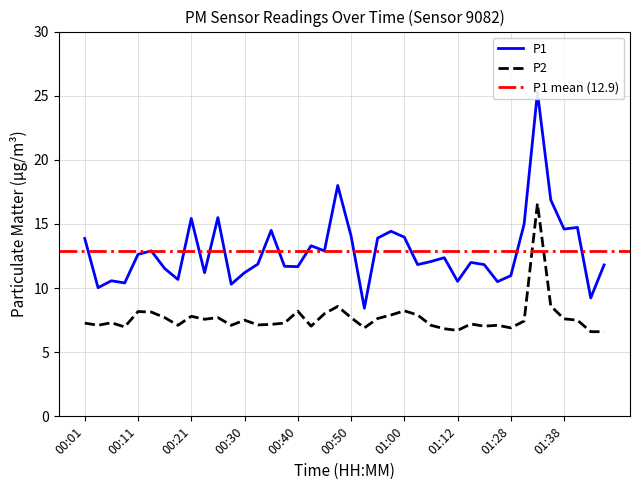

What is the label of the 33rd point from the left?

01:28